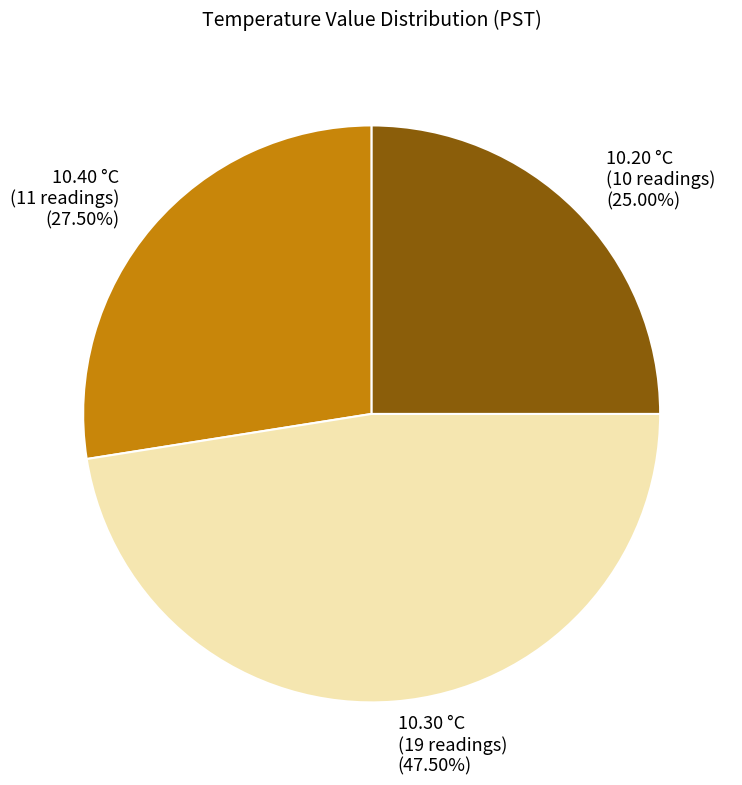

Does 10.40 °C (11 readings) (27.50%) represent more than half of the total?

No